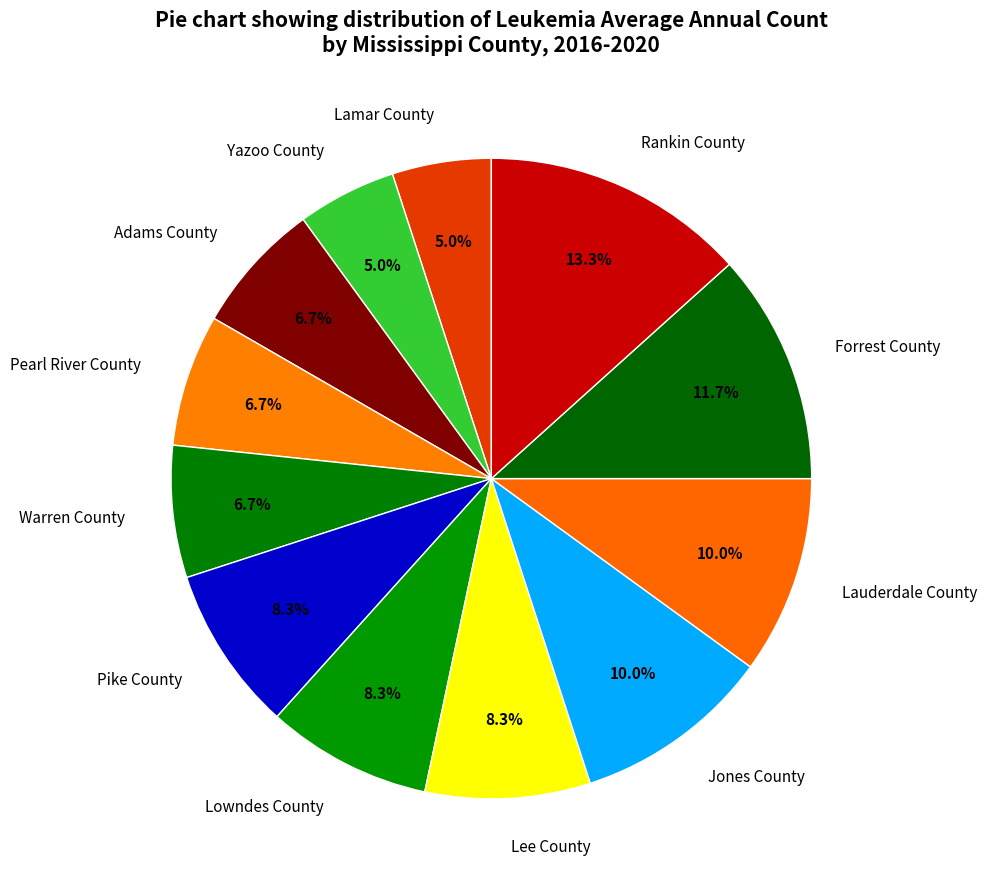

Does any single category account for the majority?

No